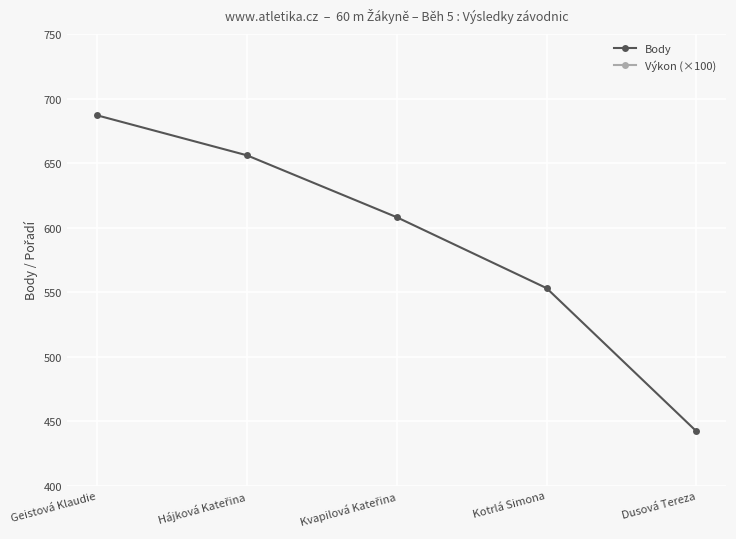

Which series has the largest total across all categories?

Výkon (×100)